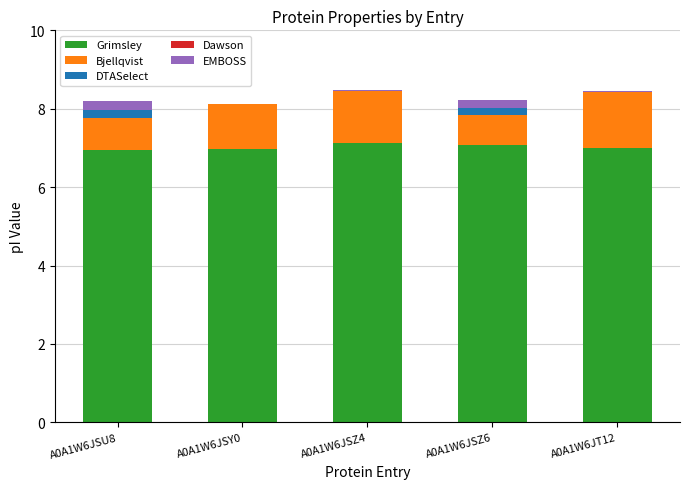

What is the highest value of the Grimsley series?

7.1